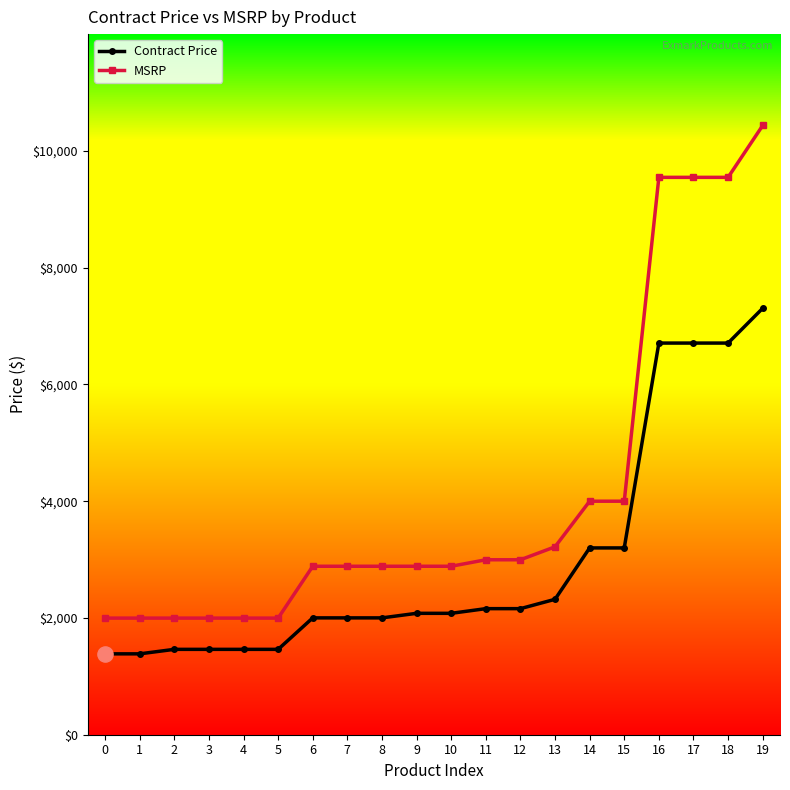

What are all the series names shown in the legend?

Contract Price, MSRP